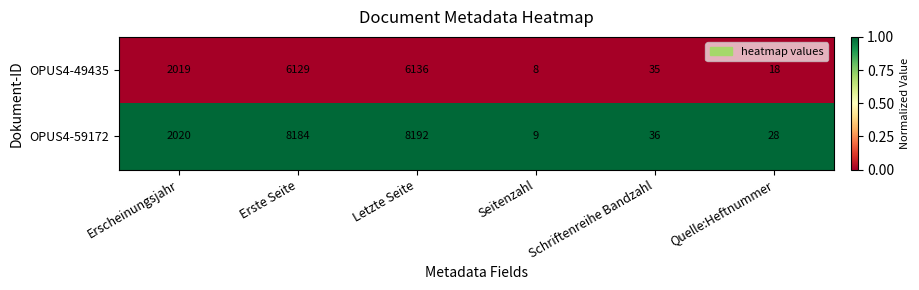

What is the approximate value of OPUS4-59172 at Erste Seite?

8184